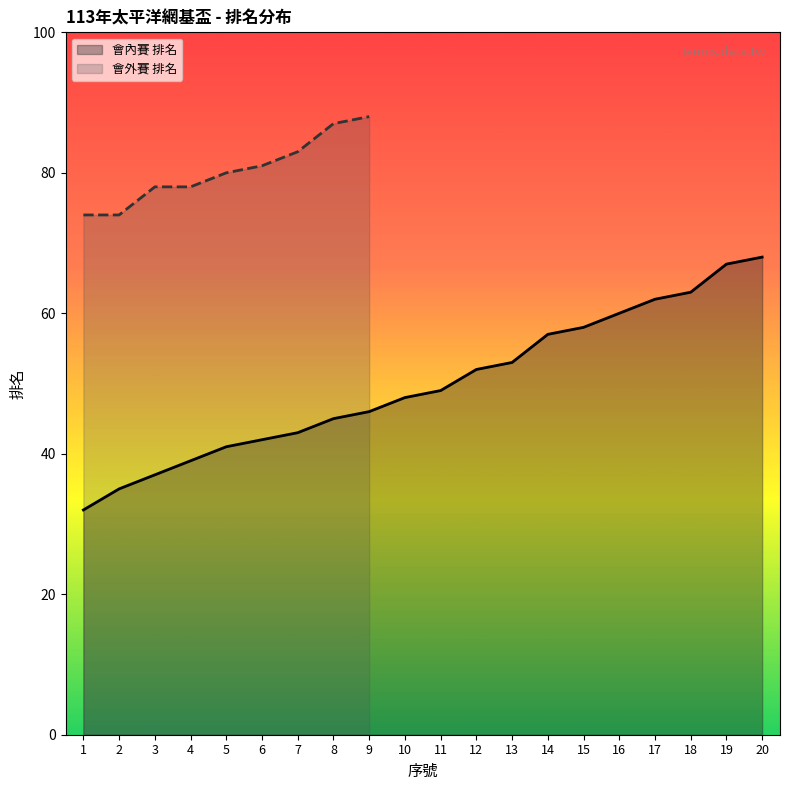

Between 6 and 11, which is larger?

11